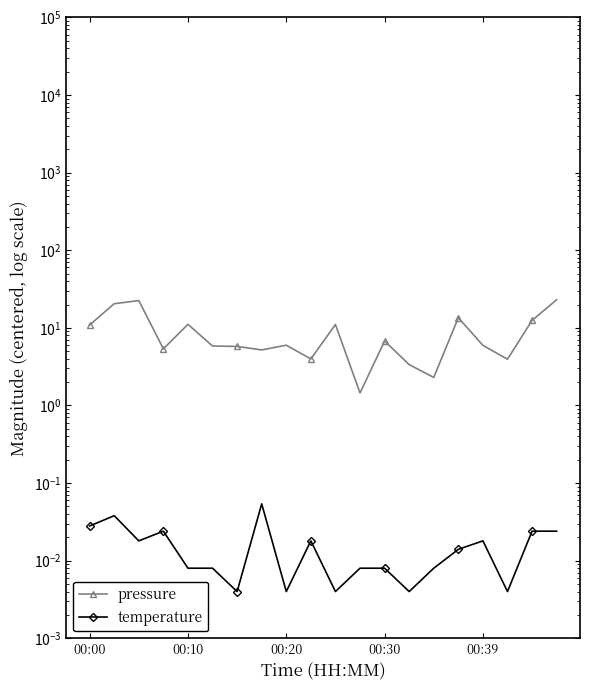

Which series has the widest spread of values?

pressure